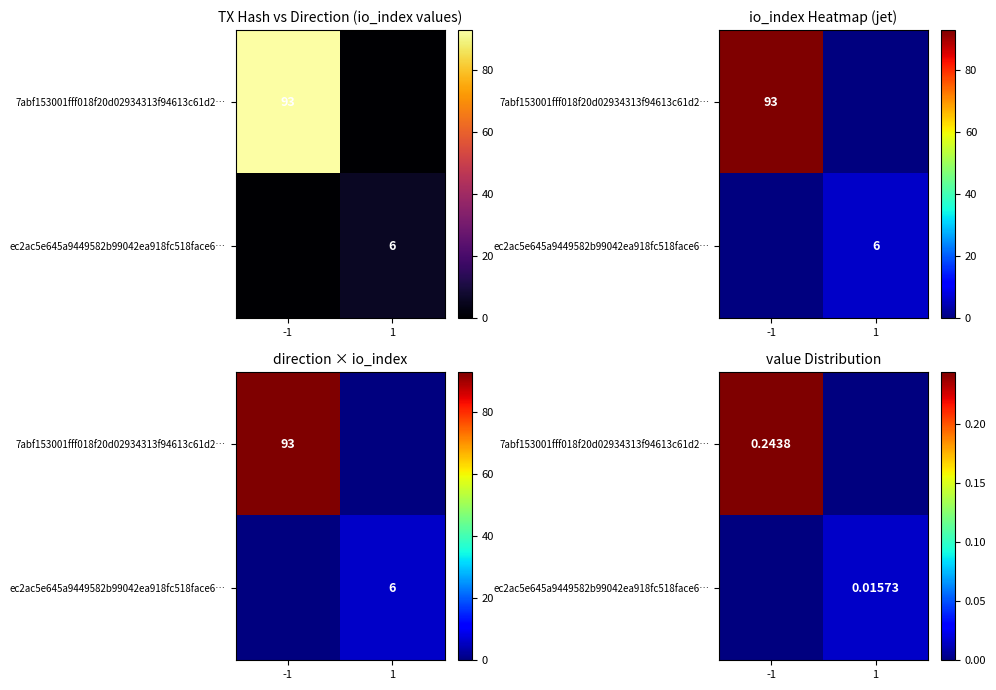

Which has a higher value, 1 or -1?

-1